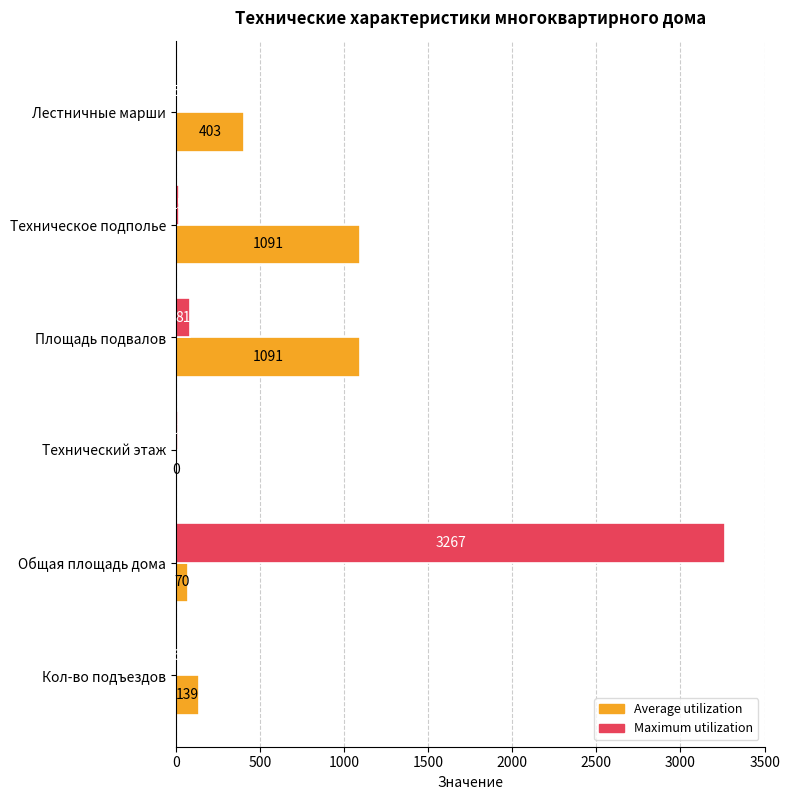

Between Техническое подполье and Общая площадь дома, which series saw the biggest shift?

Maximum utilization